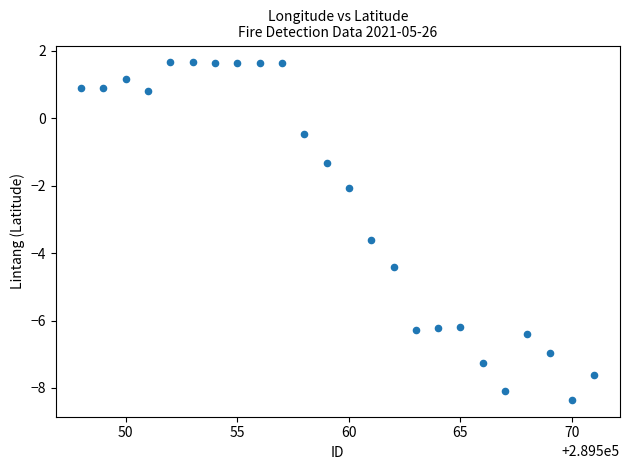

What is the range of Y values (max minus min)?

10.0